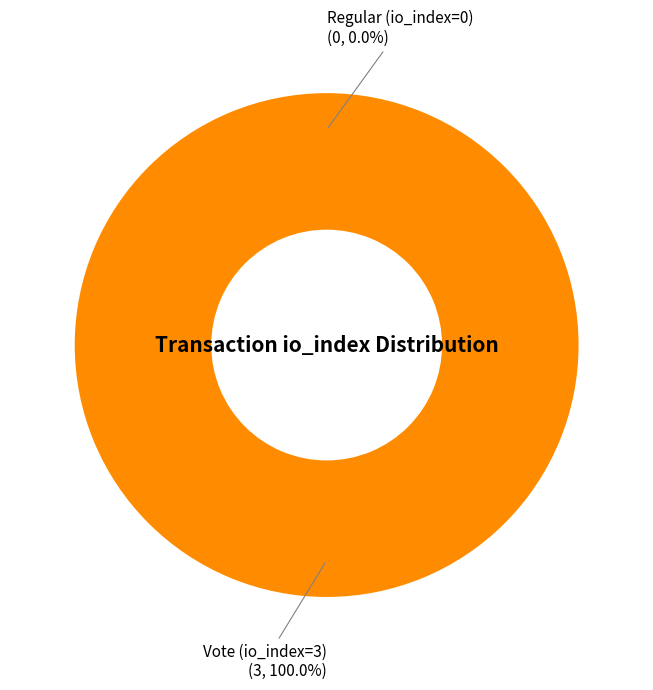

To the nearest percent, what is the difference between the largest and smallest slice percentages?

100%